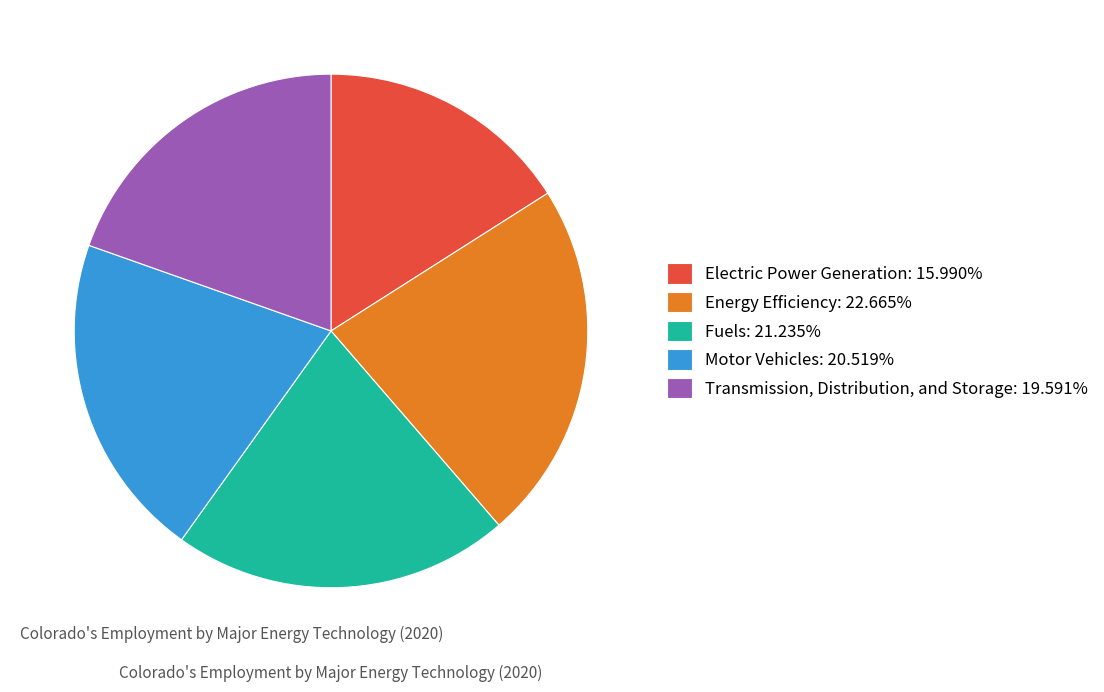

Is the sum of Fuels and Energy Efficiency greater than half?

No